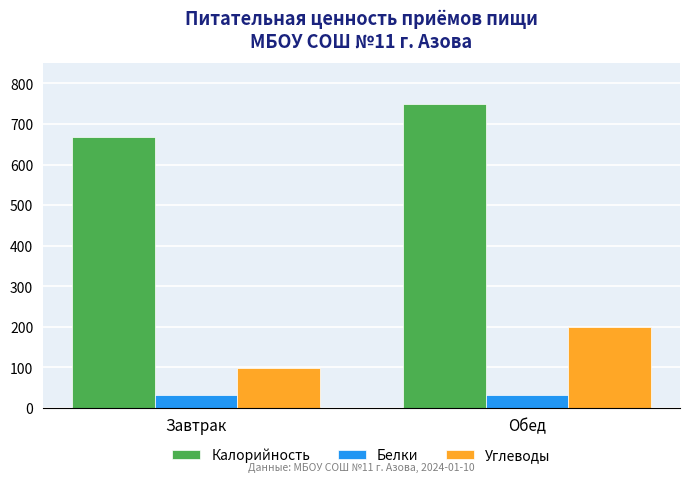

How many values in the Углеводы series are below 199?

1